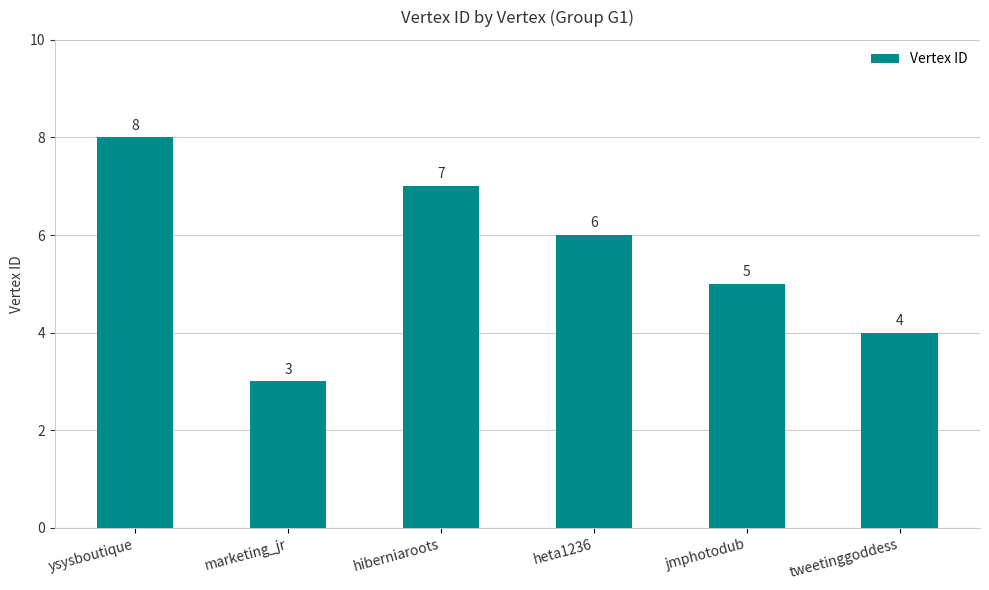

What is the change in value from marketing_jr to heta1236?

+3